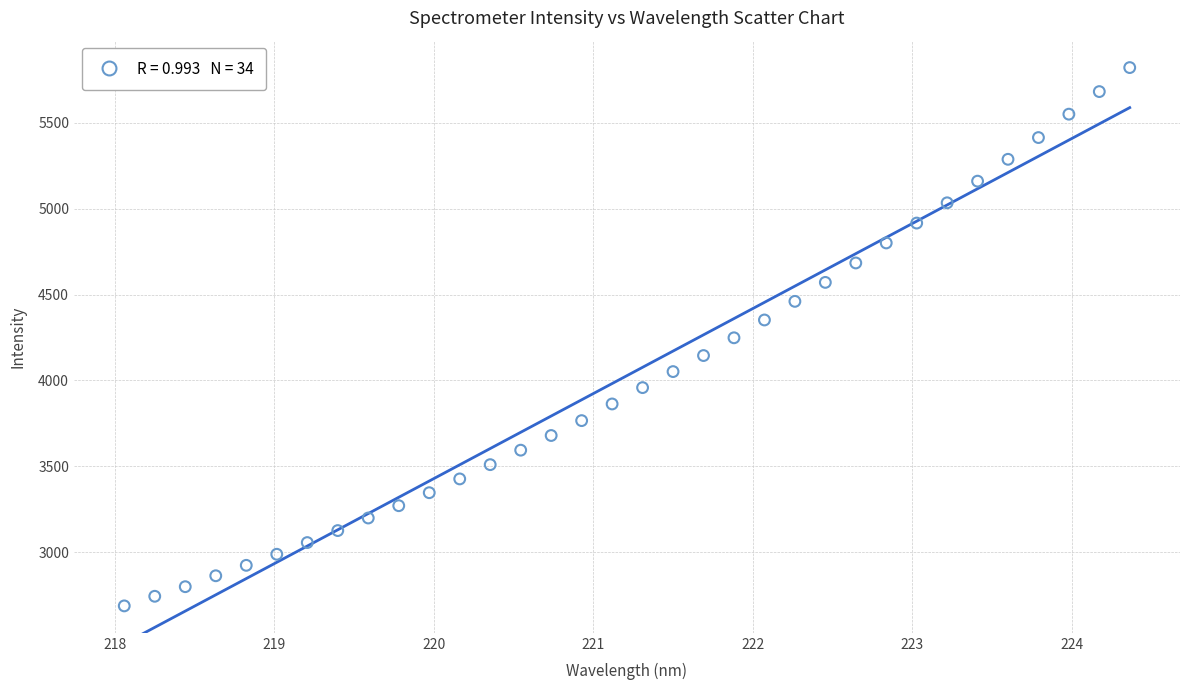

What is the range of Y values (max minus min)?

3133.3